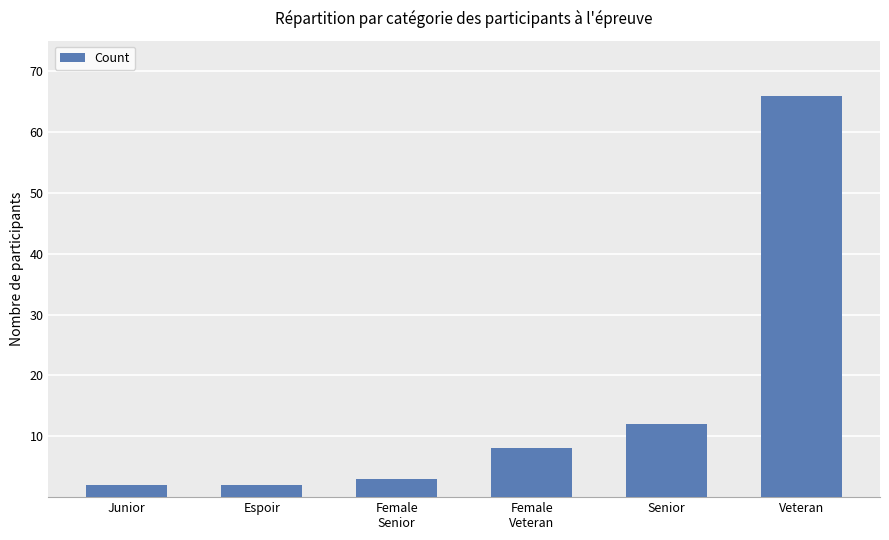

What is the change in value from Female
Senior to Senior?

+9